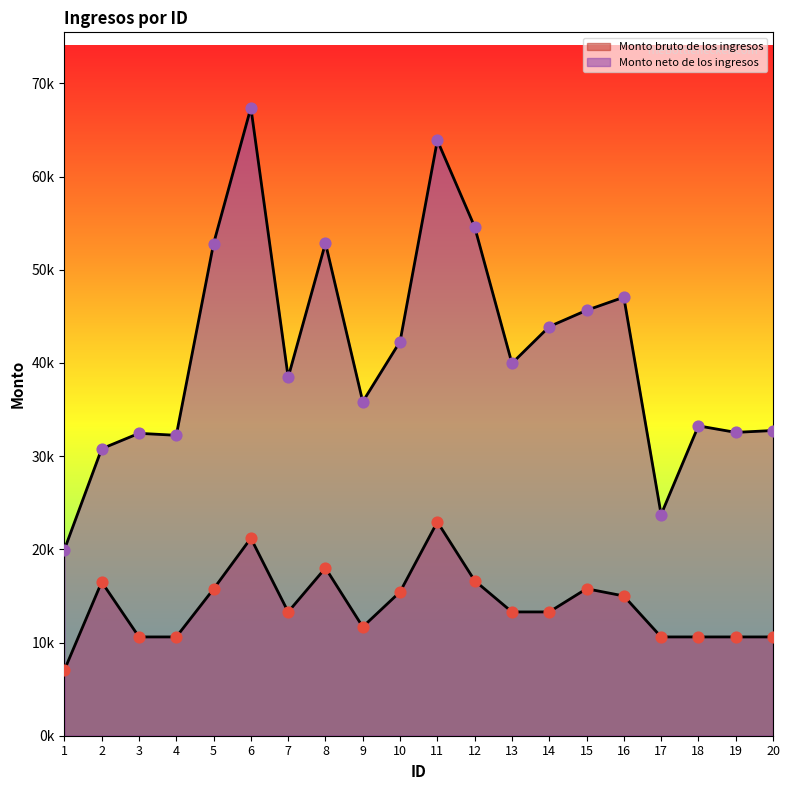

Which series has the largest Y range (max minus min)?

Monto neto de los ingresos